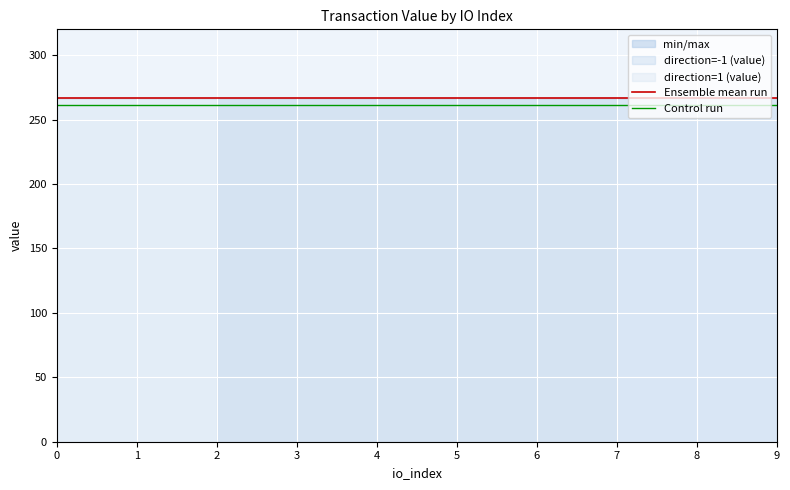

Reading right to left, what are all the values shown in this chart?

Ensemble mean run: 266.5	266.5	266.5	266.5	266.5	266.5	266.5	266.5	266.5	266.5
Control run: 261.5	261.5	261.5	261.5	261.5	261.5	261.5	261.5	261.5	261.5